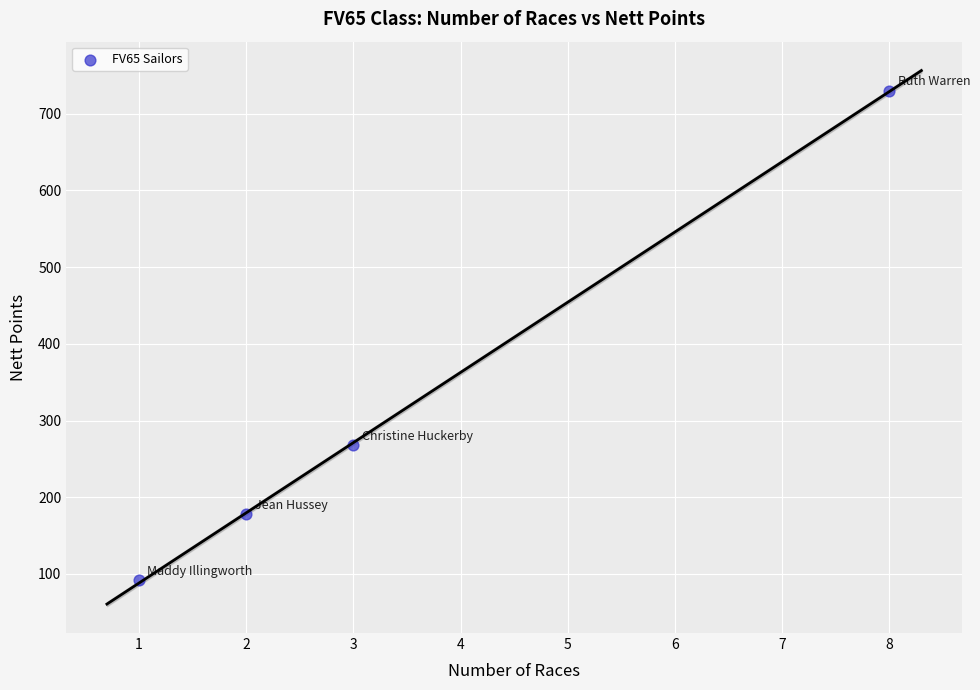

What is the average X value?

4